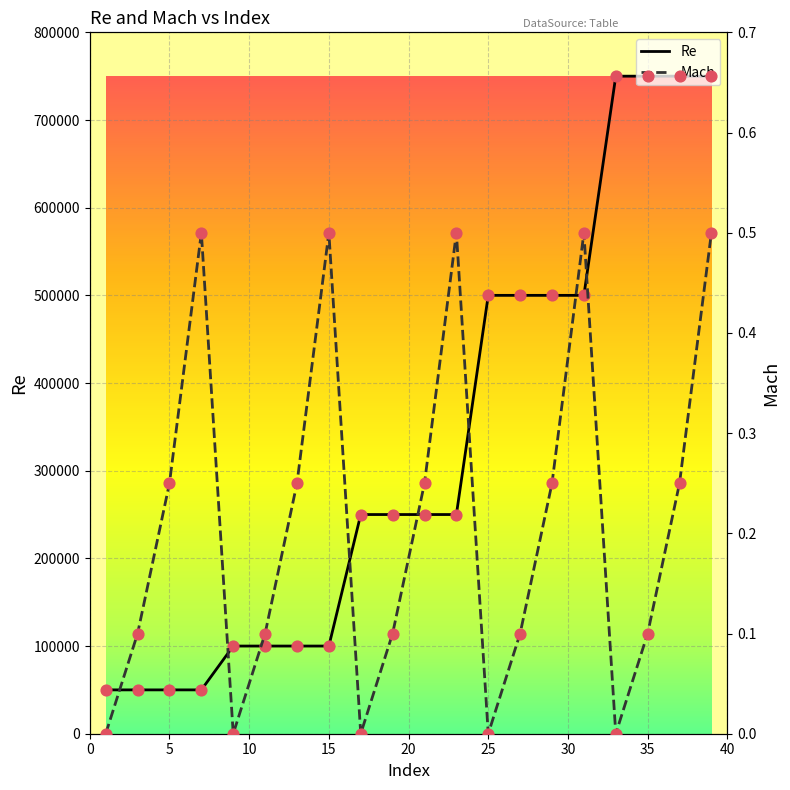

Is the value of Mach at 25 greater than the value of Re at 20?

No